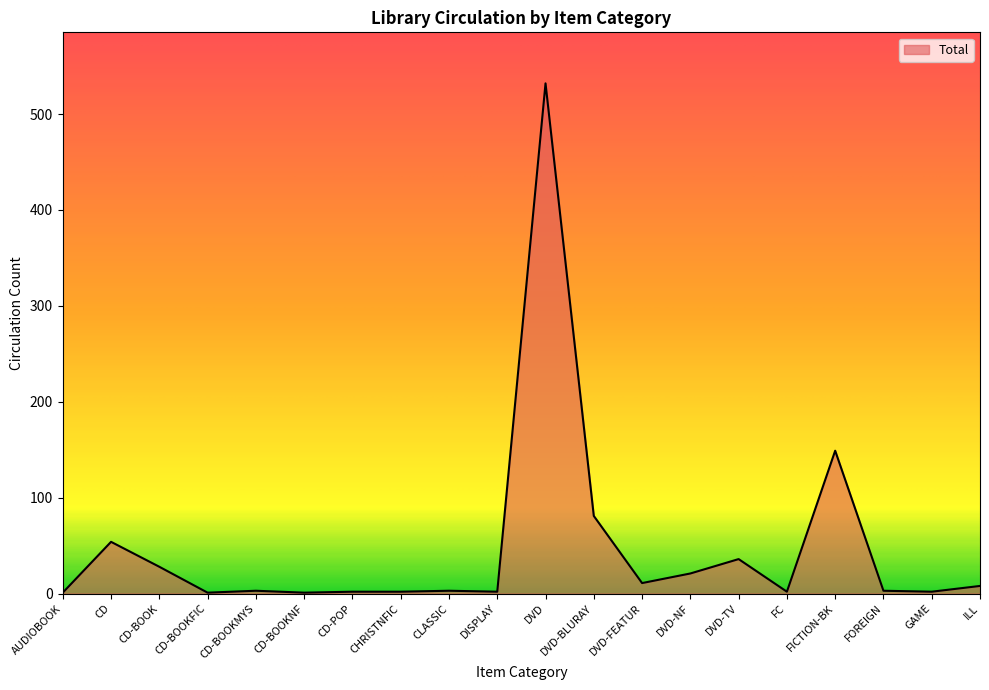

What is the sum of the values at DISPLAY and DVD-TV?

38